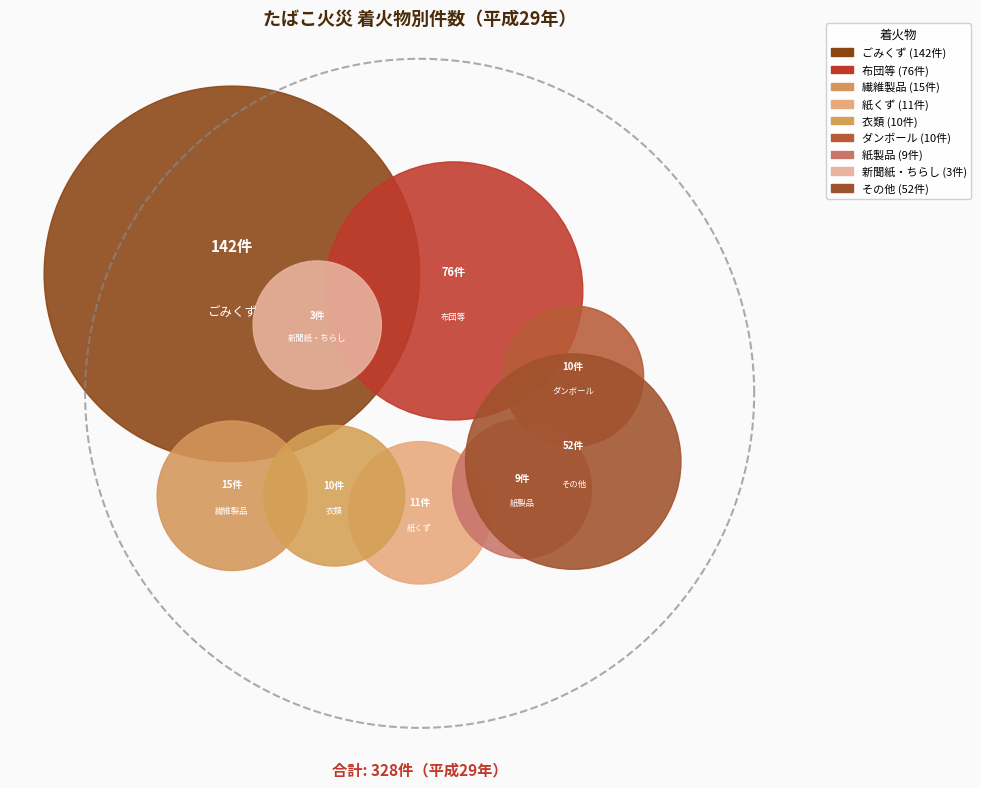

Is it true that 布団等 is 23% of the pie?

True